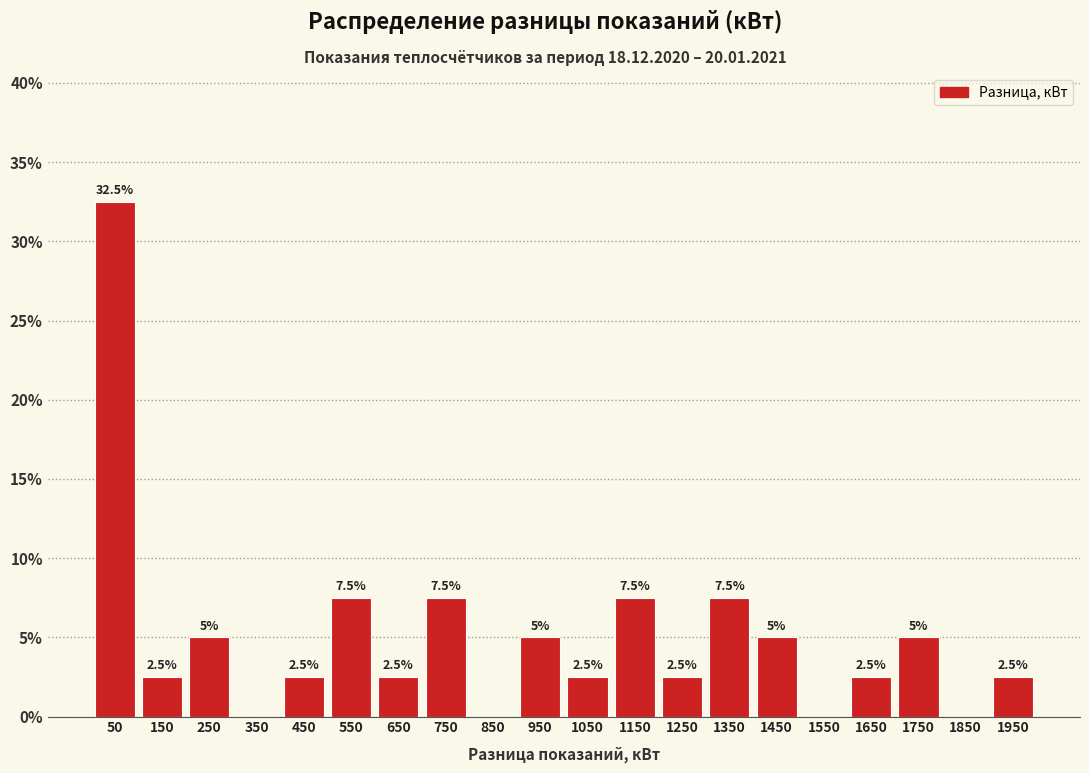

Which range on the x-axis has the tallest bar?

0 to 100